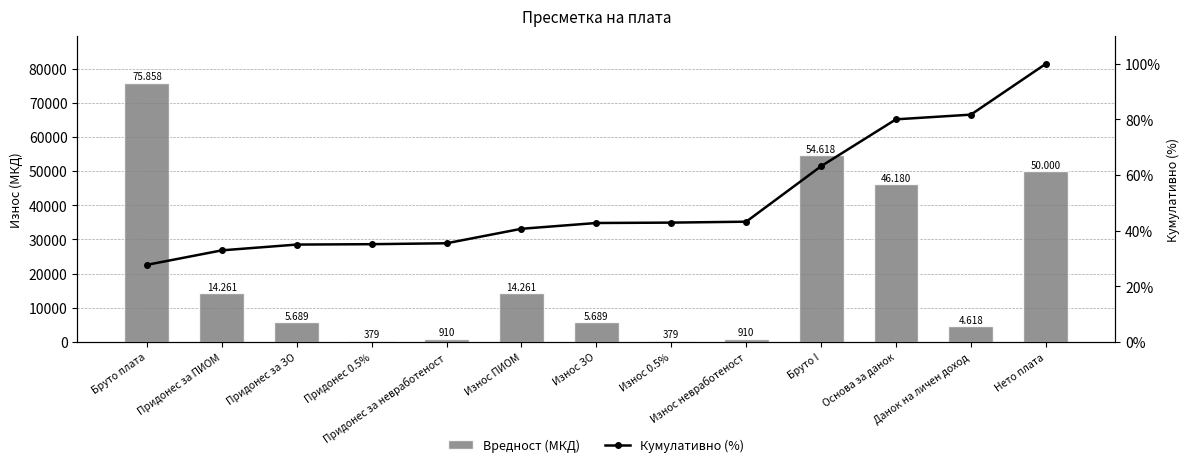

How many data points in Вредност (МКД) are above 5689?

8